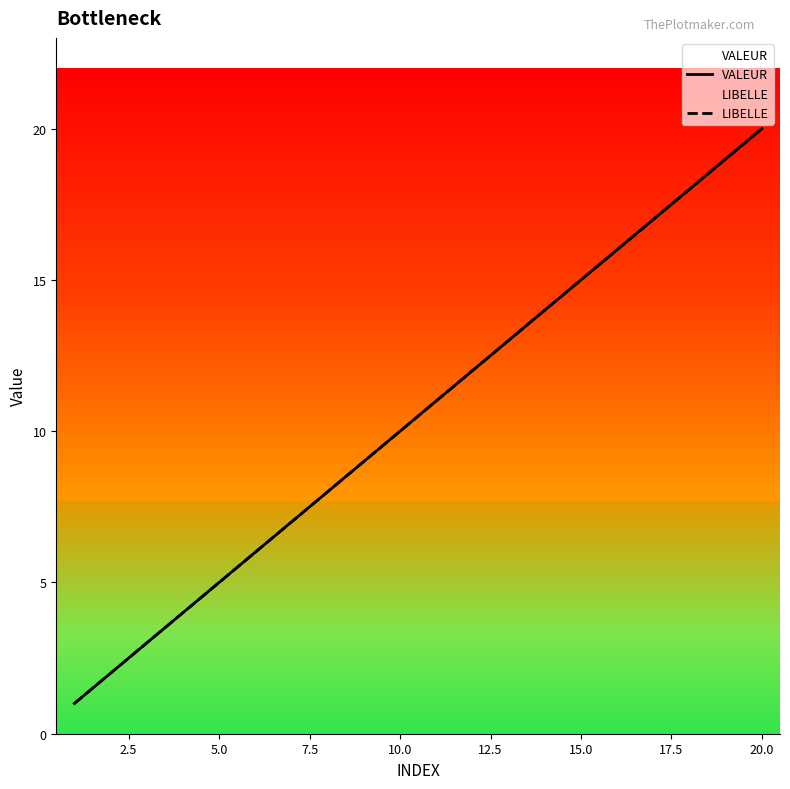

What is the sum of all VALEUR values?

210